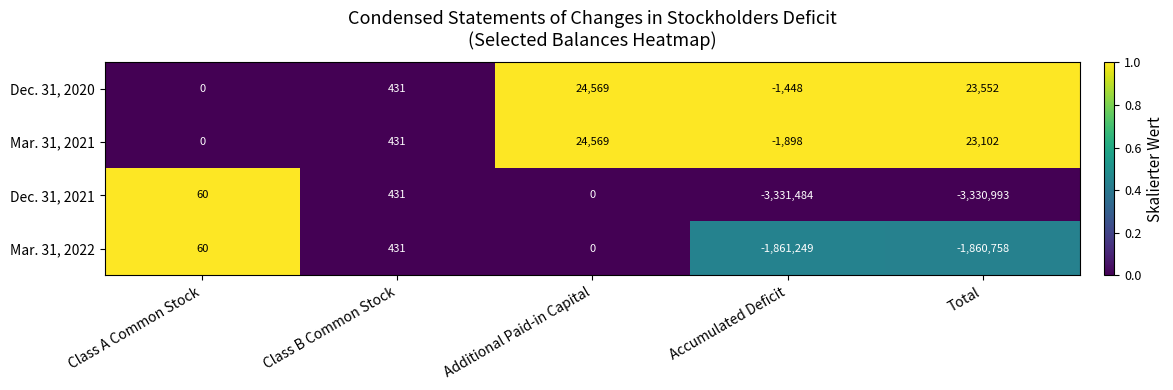

The value of Mar. 31, 2021 at Class A Common Stock is 0. True or false?

True